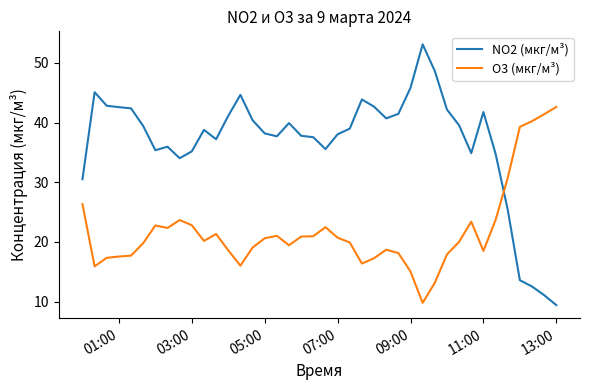

Which series has the largest total across all categories?

NO2 (мкг/м³)